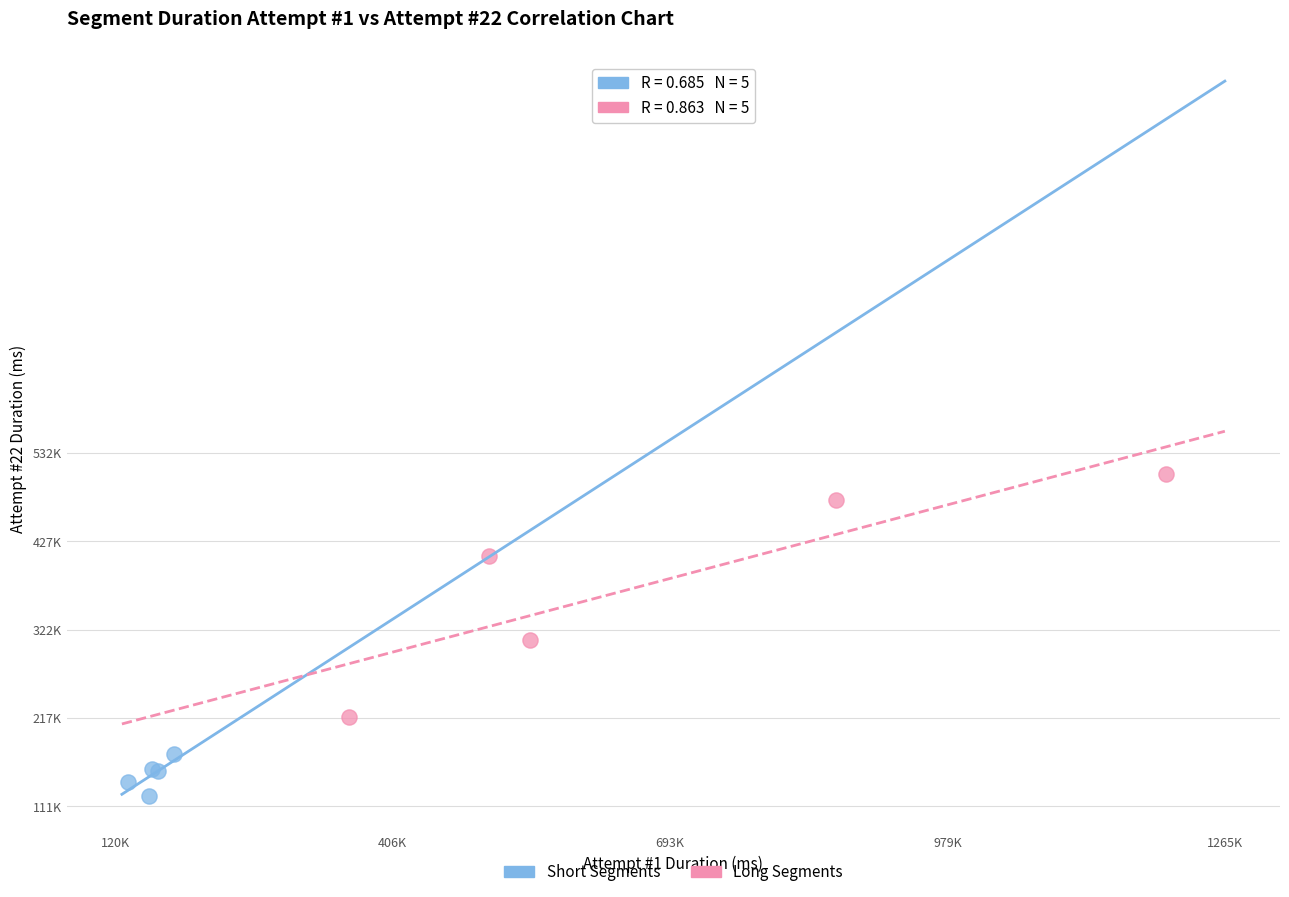

Which series contains the highest Y value?

Long Segments